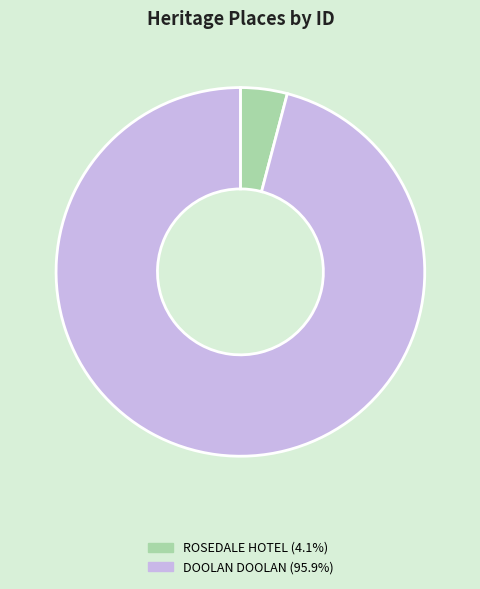

How many slices are in this pie chart?

2